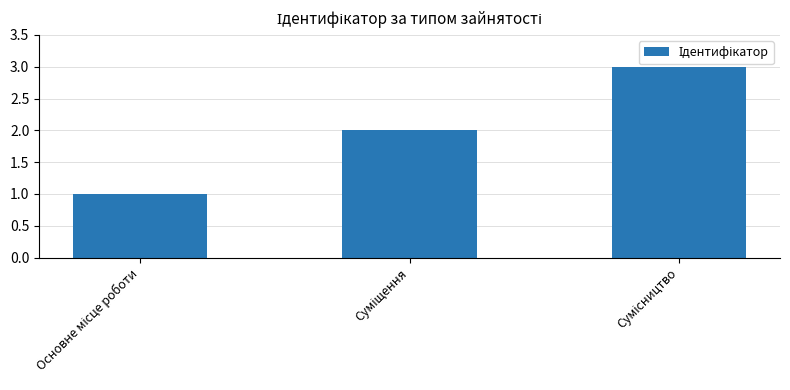

Does the chart contain stacked bars?

No